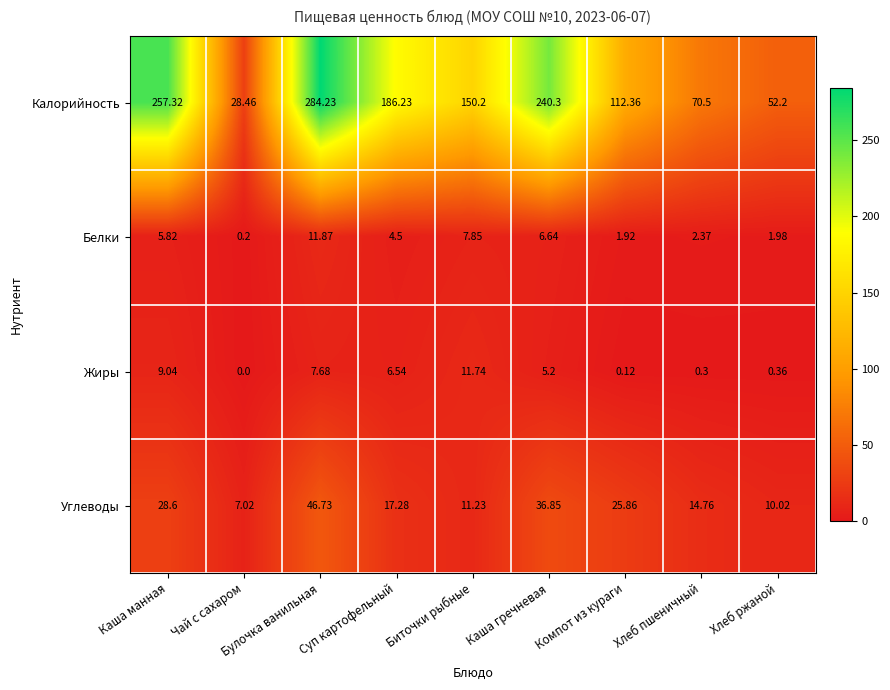

Count the number of categories in the chart.

9